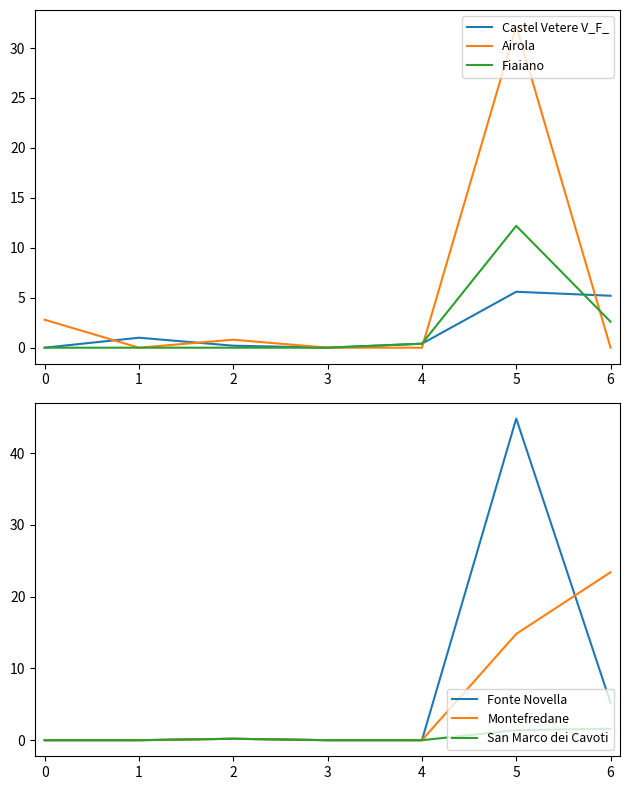

What is the difference between the highest and lowest values at 2?

0.8